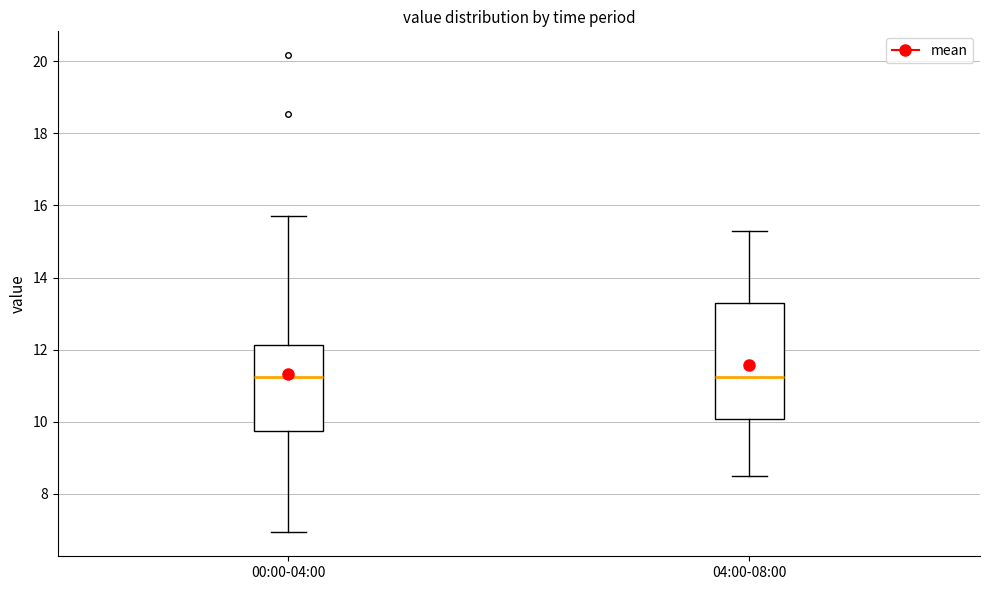

Comparing the boxes themselves (not the whiskers), which one is the tallest?

04:00-08:00